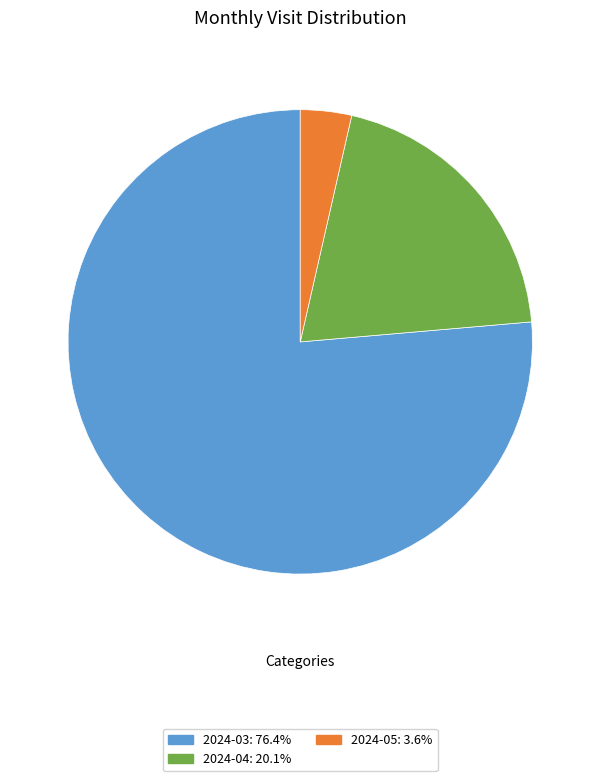

How many slices are in this pie chart?

3